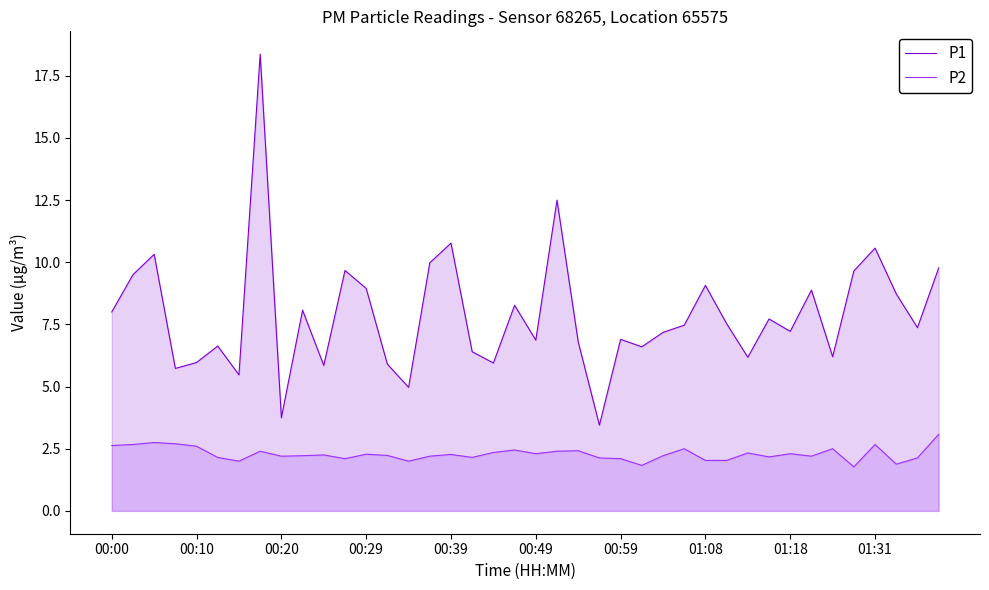

The P2 series shows 2.5 at 34. True or false?

True